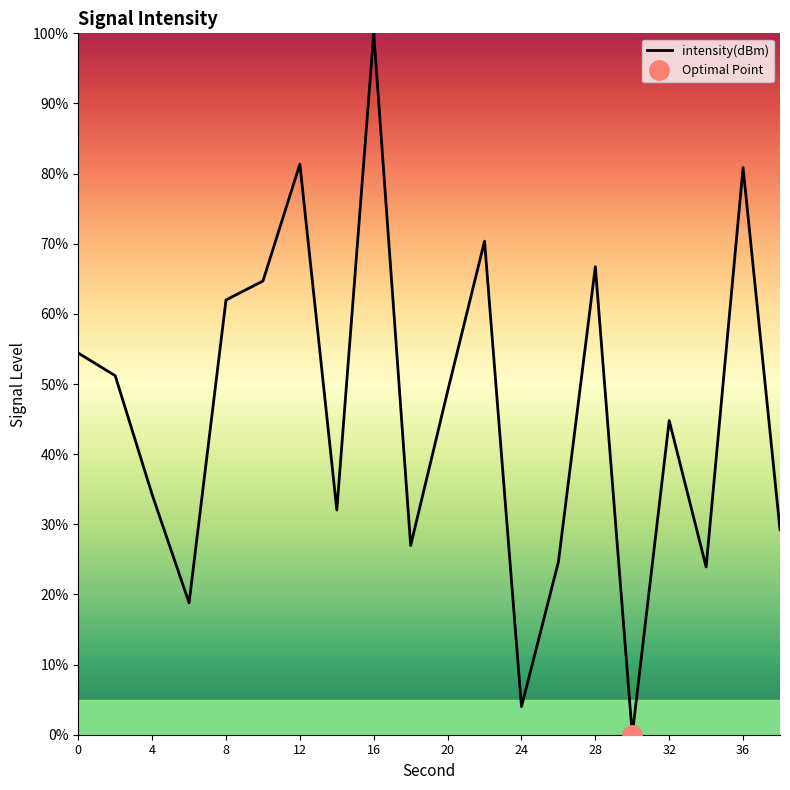

How many values are below 48?

10